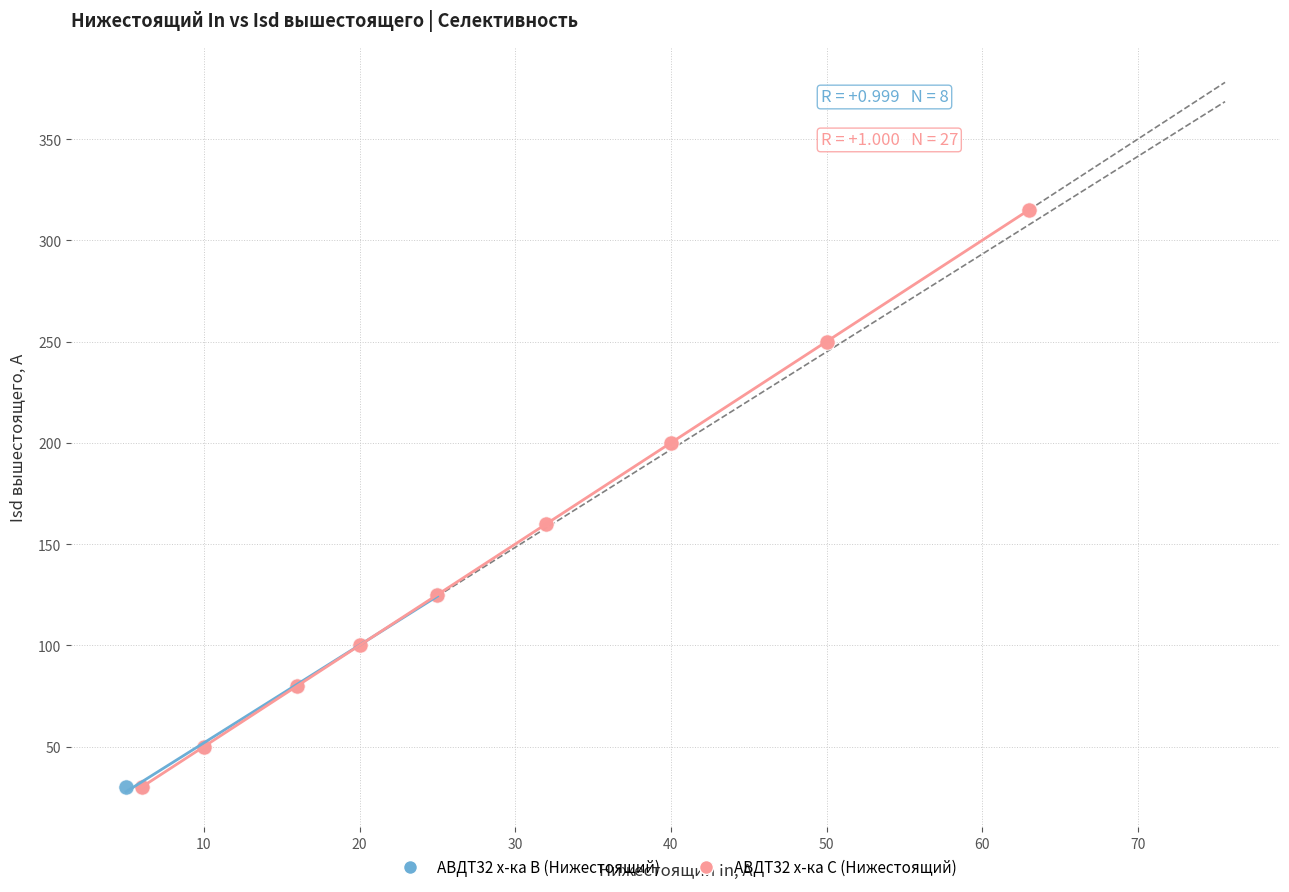

Which series contains the highest Y value?

АВДТ32 х-ка С (Нижестоящий)